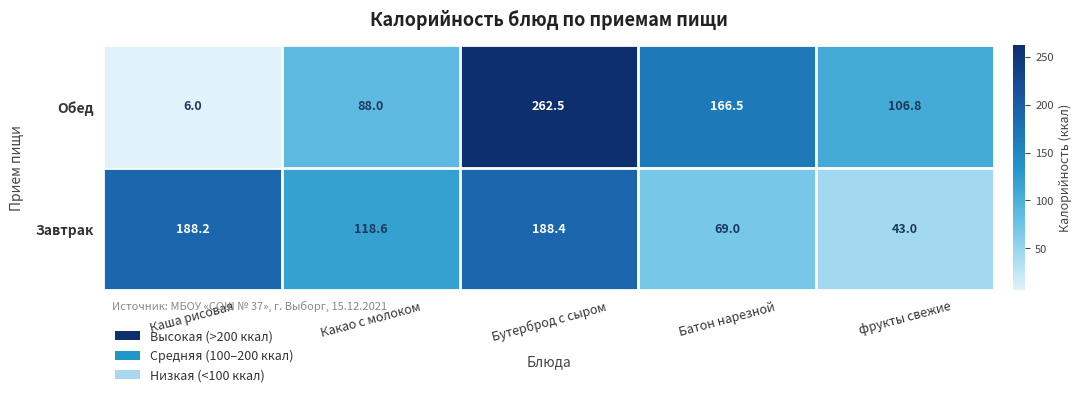

At how many categories does at least one series exceed 251?

1